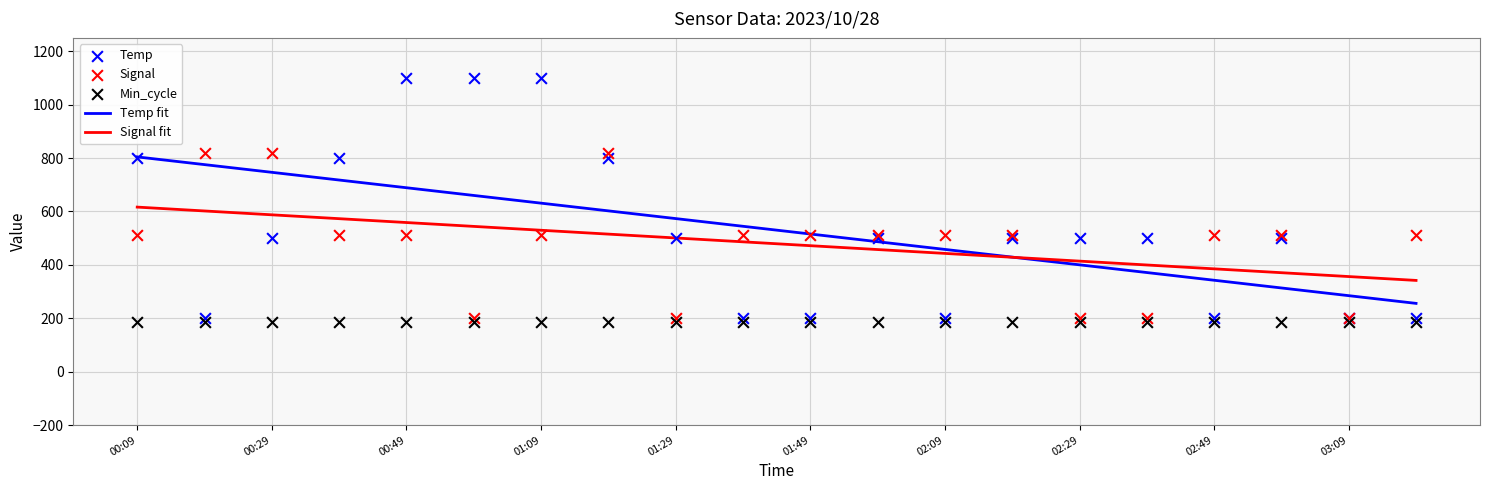

Is it true that Signal fit equals 841.8 at 00:49?

False